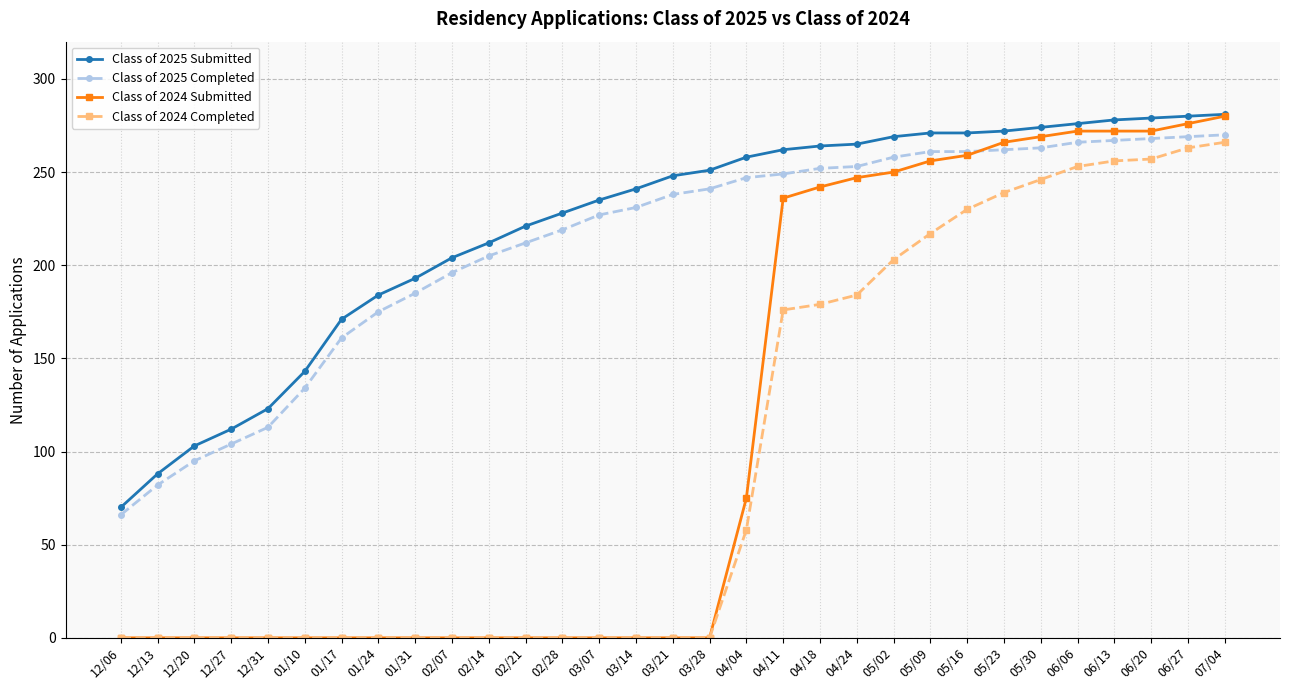

Between 02/28 and 04/04, which series saw the biggest shift?

Class of 2024 Submitted